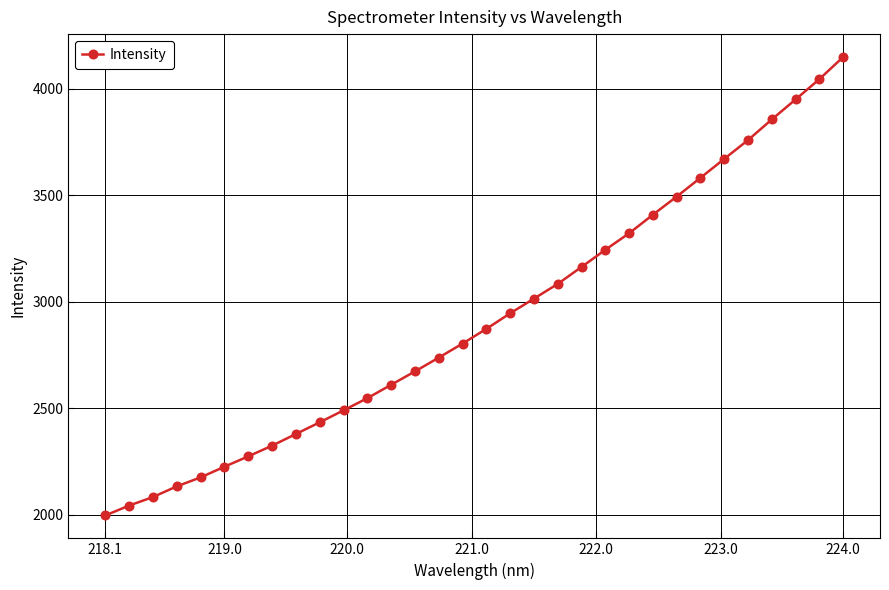

True or false: there are more than 2 points higher than both neighbors.

False